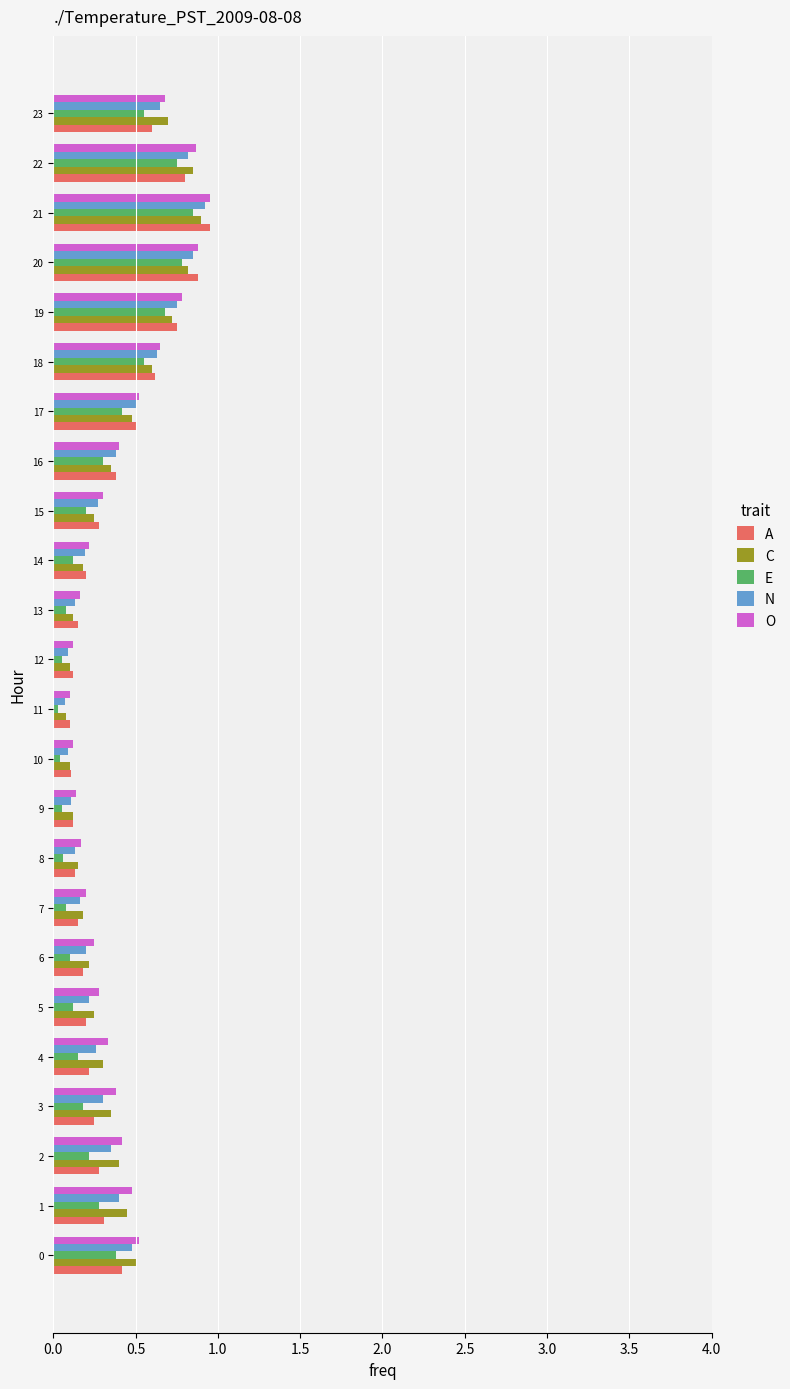

Is the value of E at 2 greater than the value of A at 21?

No